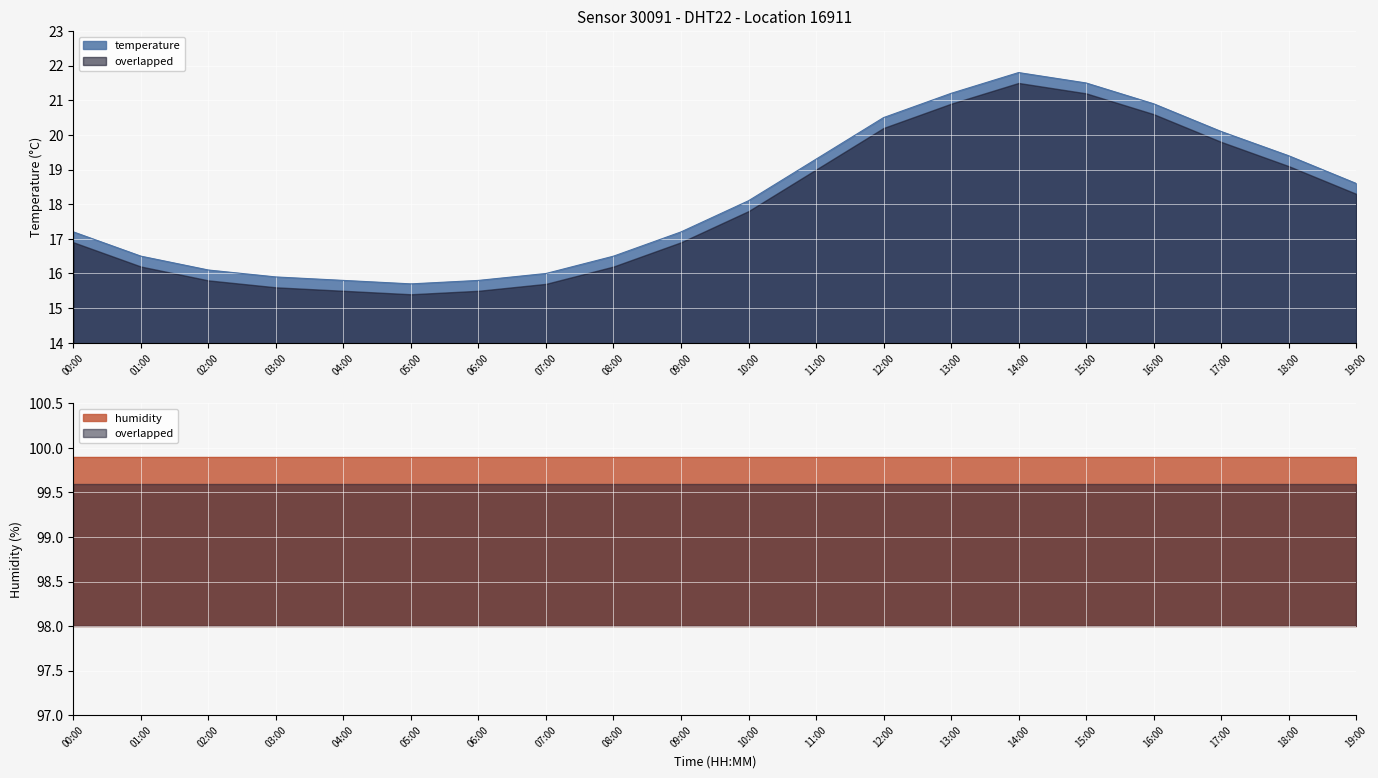

What is the difference between the second highest and second lowest values?

5.7